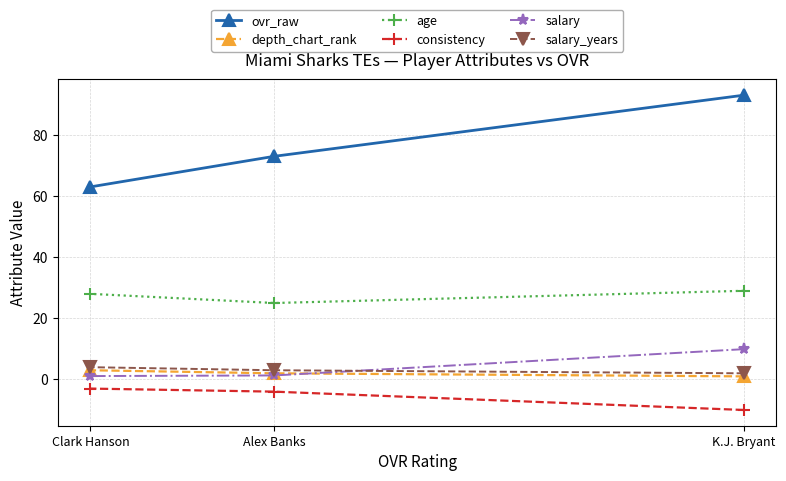

Reading left to right, extract all data points from this chart.

ovr_raw: K.J. Bryant=93.0	Alex Banks=73.0	Clark Hanson=63.0
depth_chart_rank: K.J. Bryant=1.0	Alex Banks=2.0	Clark Hanson=3.0
age: K.J. Bryant=29.0	Alex Banks=25.0	Clark Hanson=28.0
consistency: K.J. Bryant=-10.0	Alex Banks=-4.0	Clark Hanson=-3.0
salary: K.J. Bryant=9.9	Alex Banks=1.3	Clark Hanson=1.1
salary_years: K.J. Bryant=2.0	Alex Banks=3.0	Clark Hanson=4.0